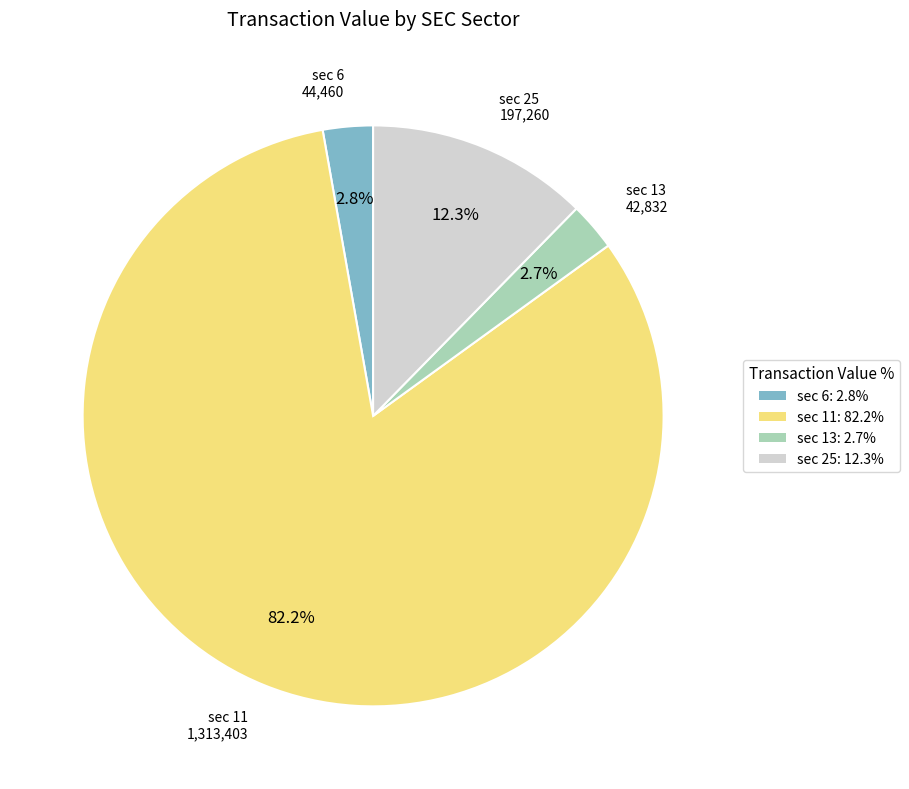

What is the largest slice in the pie chart?

sec 11: 82.2%